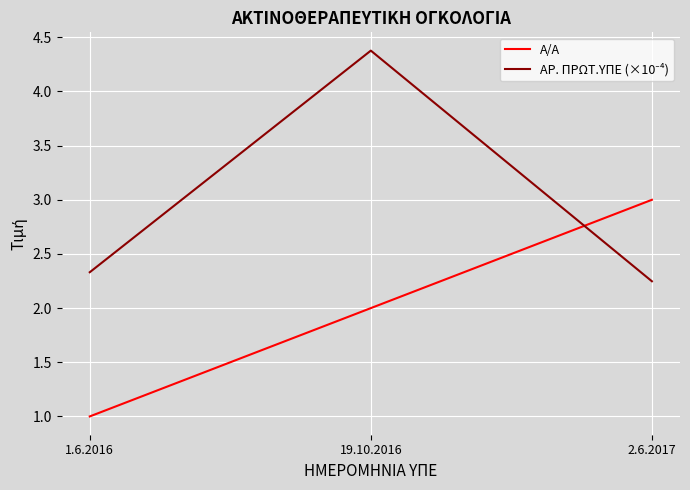

True or false: Α/Α has a value of 1.0 at 1.6.2016.

True